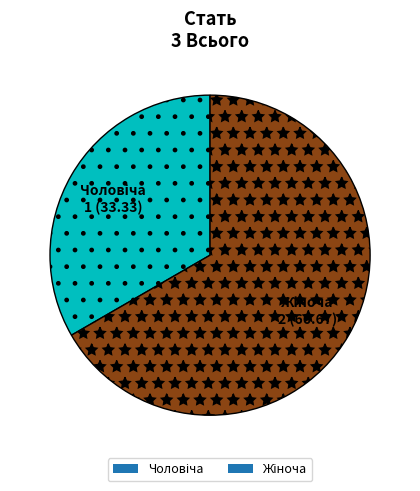

Does any single category account for the majority?

Yes